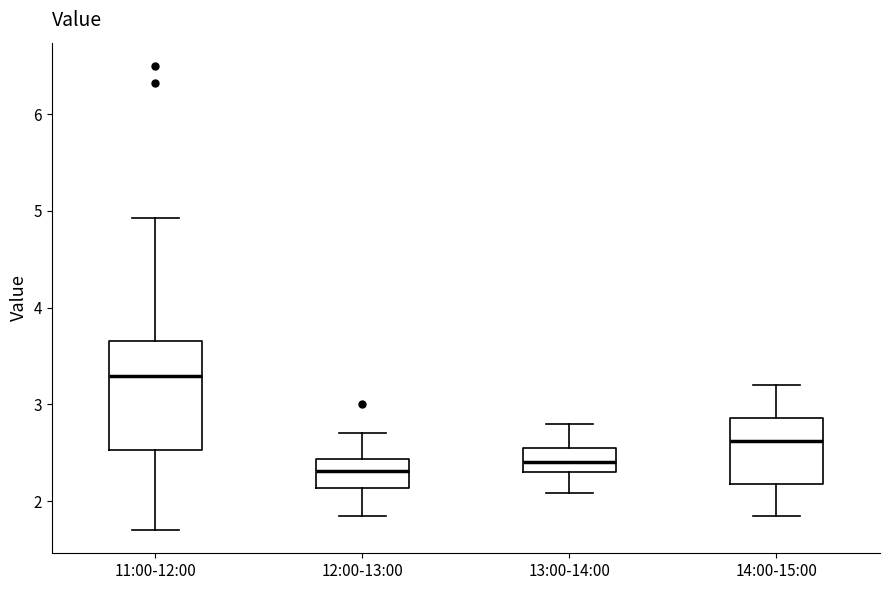

Where does the median line of the box for 13:00-14:00 sit on the y-axis? The values are not printed on the chart, so give them approximately, as read against the axis.

2.4